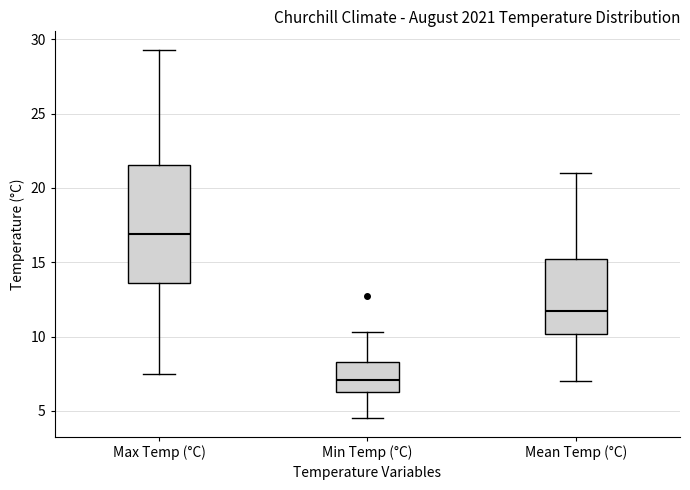

Which box's median line is the highest?

Max Temp (°C)